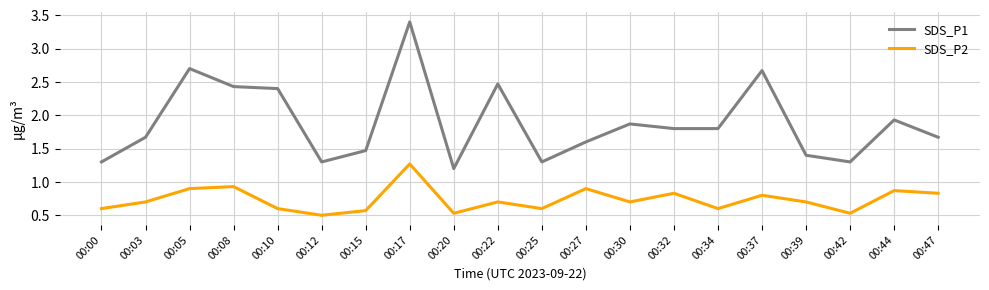

At which category is the sum across all series the highest?

00:17